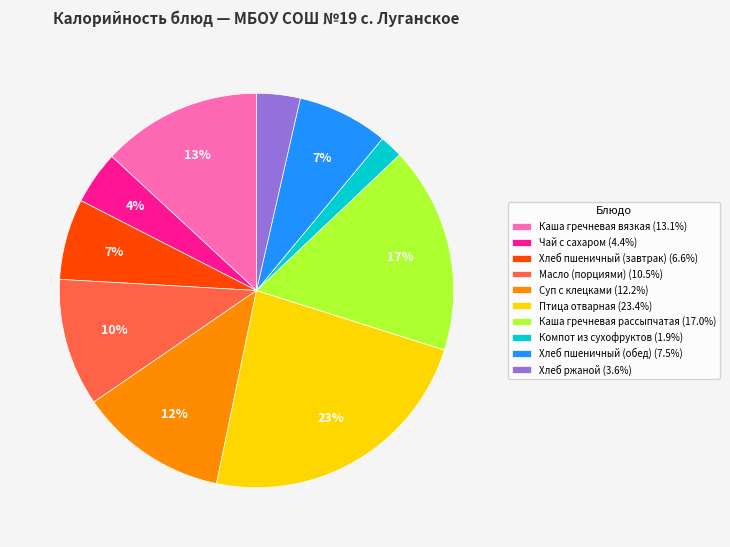

What percentage is the Хлеб пшеничный (обед) (7.5%) slice, to the nearest percent?

7%